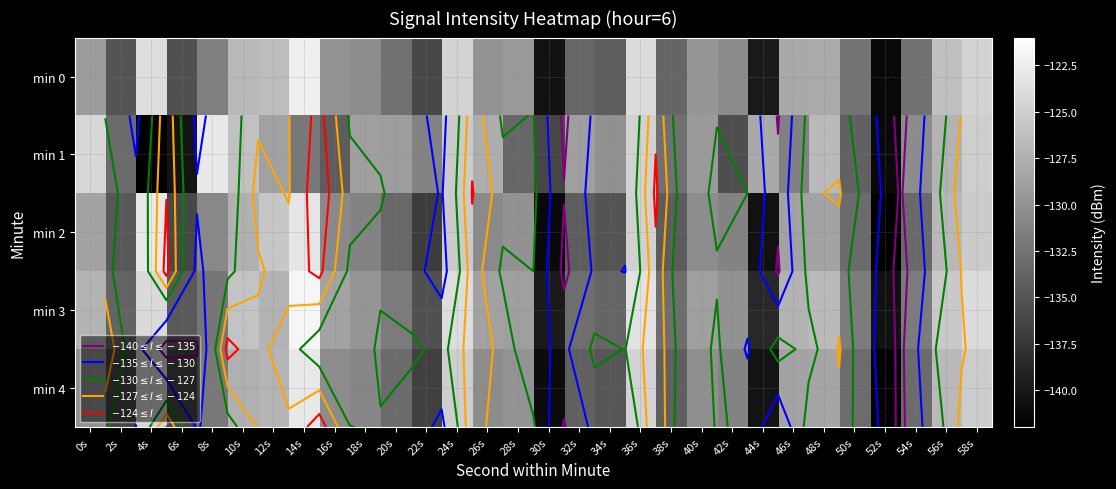

What is the difference between the maximum and minimum values in the min 1 series?

19.1